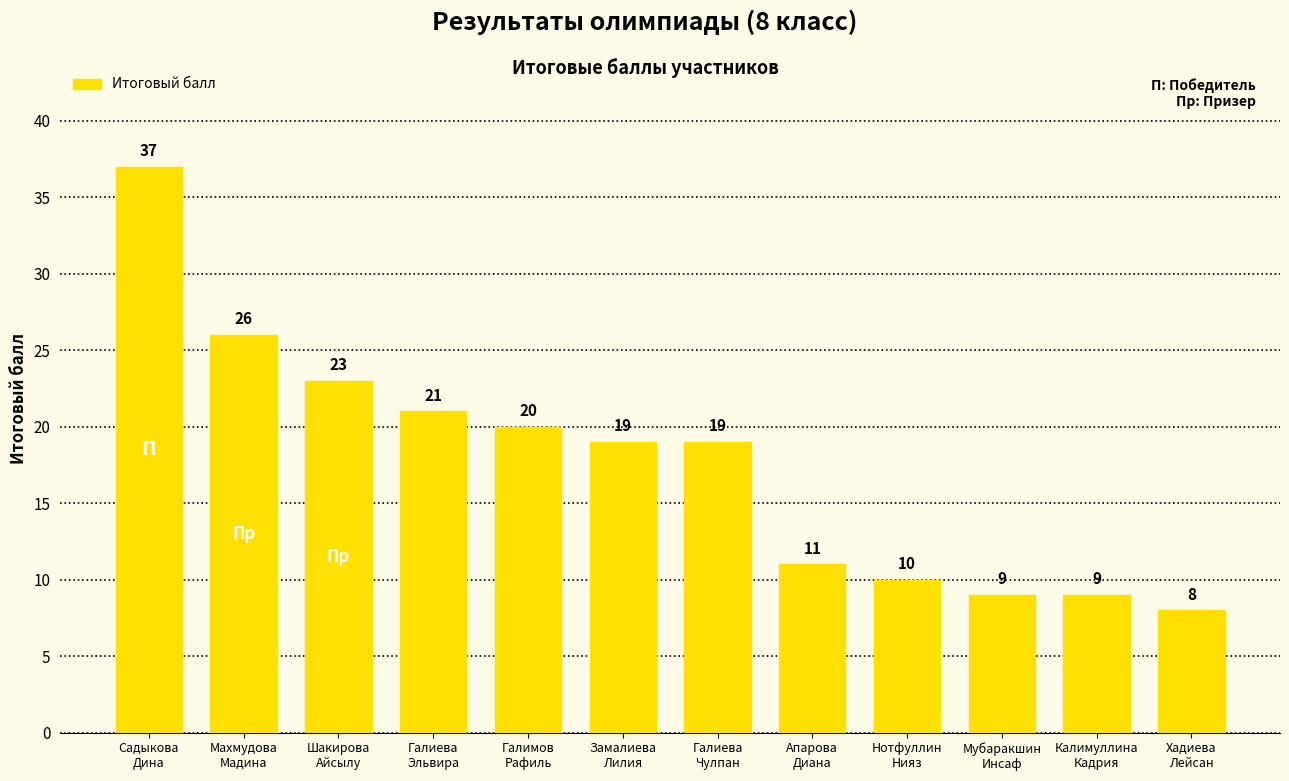

Approximately how many times larger is the value at Махмудова
Мадина compared to Садыкова
Дина?

0.7